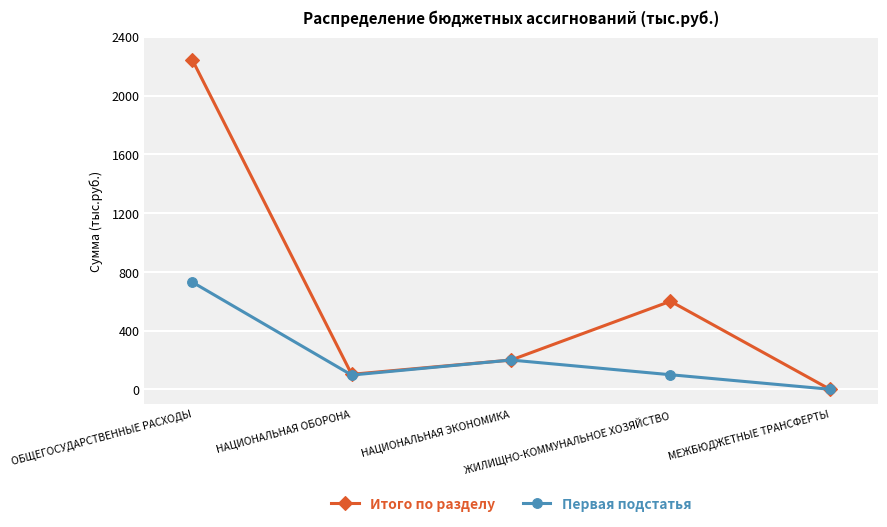

Which label corresponds to the smallest value in the chart?

МЕЖБЮДЖЕТНЫЕ ТРАНСФЕРТЫ